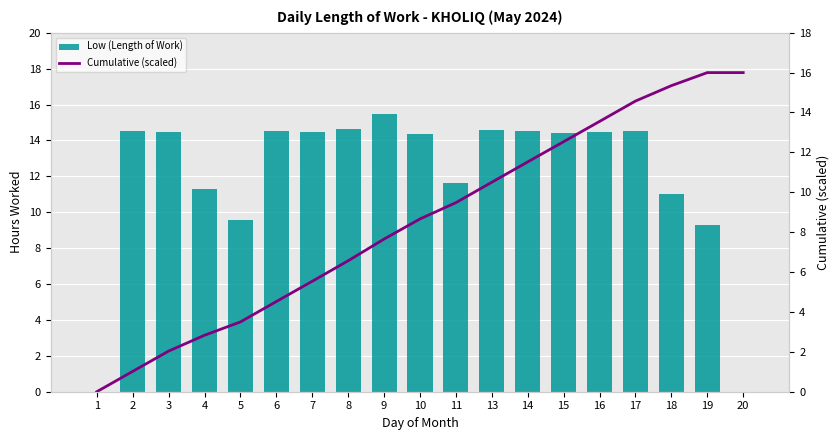

Reading left to right, transcribe all the data shown in this chart.

Low (Length of Work): 1=0.0	2=14.5	3=14.5	4=11.3	5=9.5	6=14.5	7=14.5	8=14.6	9=15.5	10=14.4	11=11.6	13=14.6	14=14.5	15=14.4	16=14.5	17=14.5	18=11.0	19=9.3	20=0.0
Cumulative (scaled): 1=0.0	2=1.0	3=2.0	4=2.8	5=3.5	6=4.5	7=5.5	8=6.6	9=7.7	10=8.7	11=9.5	13=10.5	14=11.5	15=12.5	16=13.6	17=14.6	18=15.3	19=16.0	20=16.0